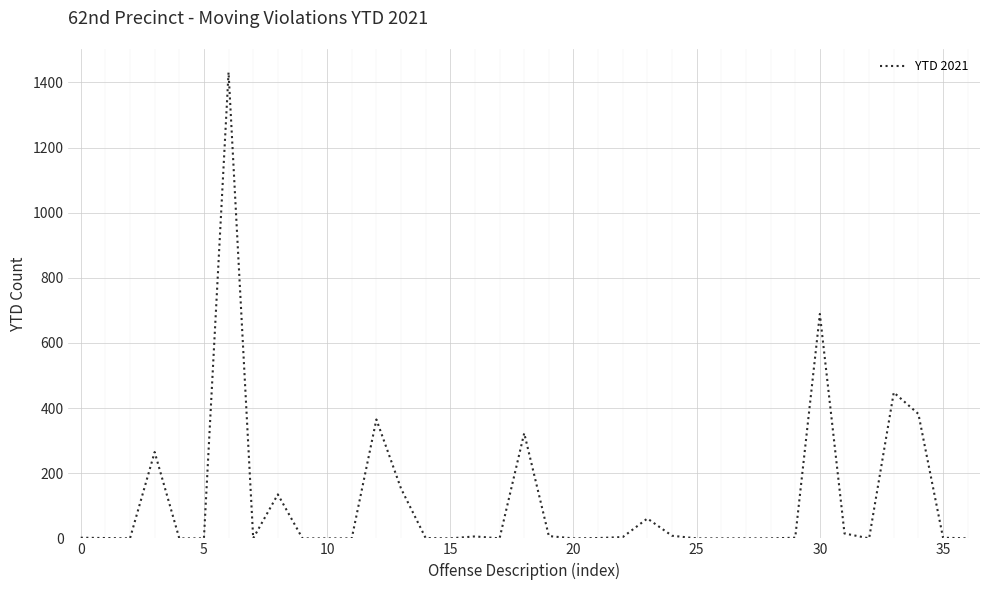

What is the greatest value displayed?

1431